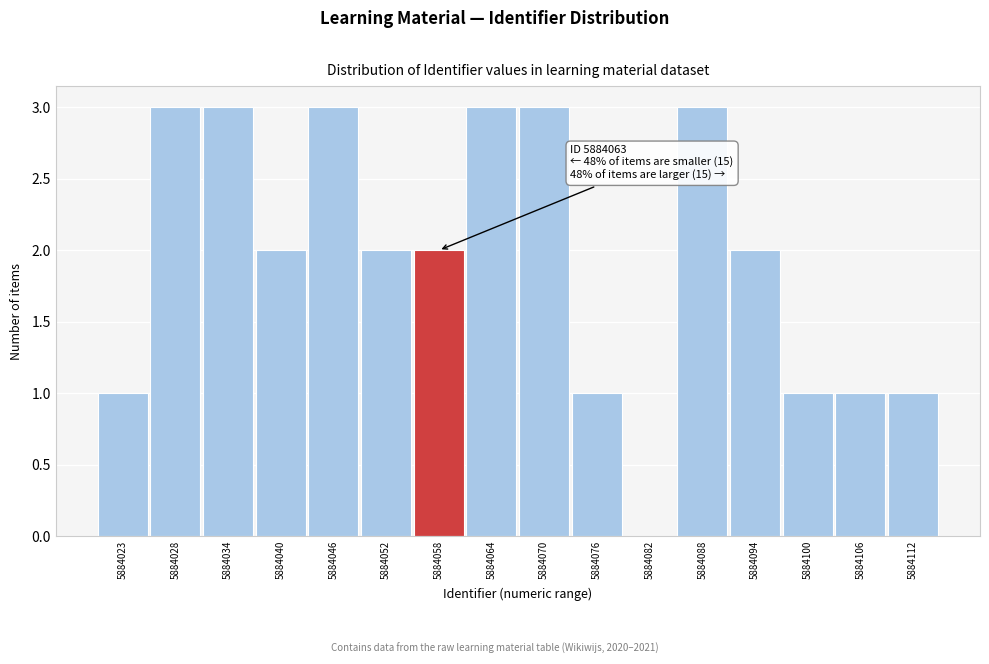

Reading right to left, transcribe all the data shown in this chart.

5884112=1	5884106=1	5884100=1	5884094=2	5884088=3	5884082=0	5884076=1	5884070=3	5884064=3	5884058=2	5884052=2	5884046=3	5884040=2	5884034=3	5884028=3	5884023=1